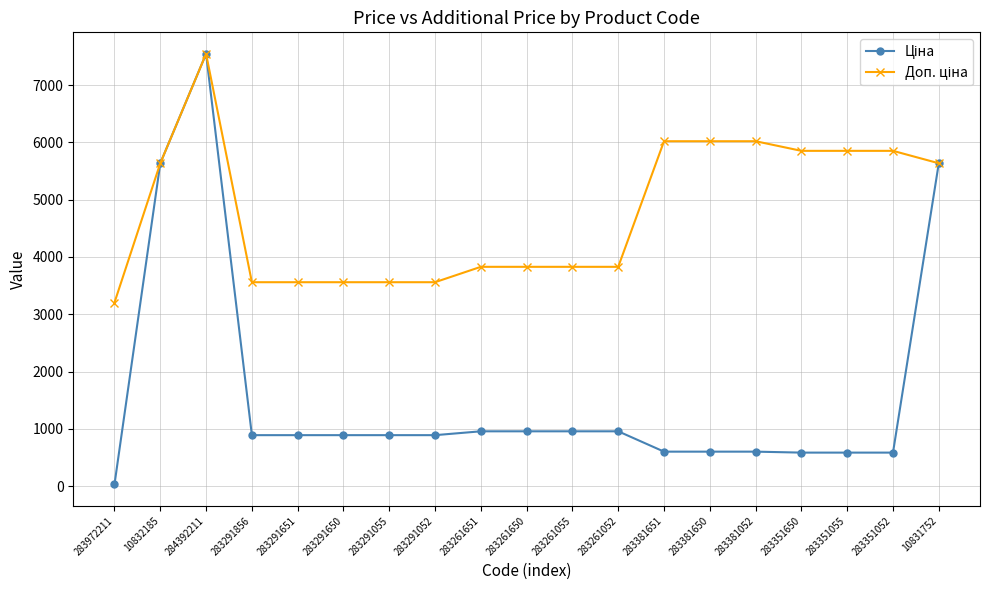

What is the difference between the highest and lowest values at 283261052?

2871.3